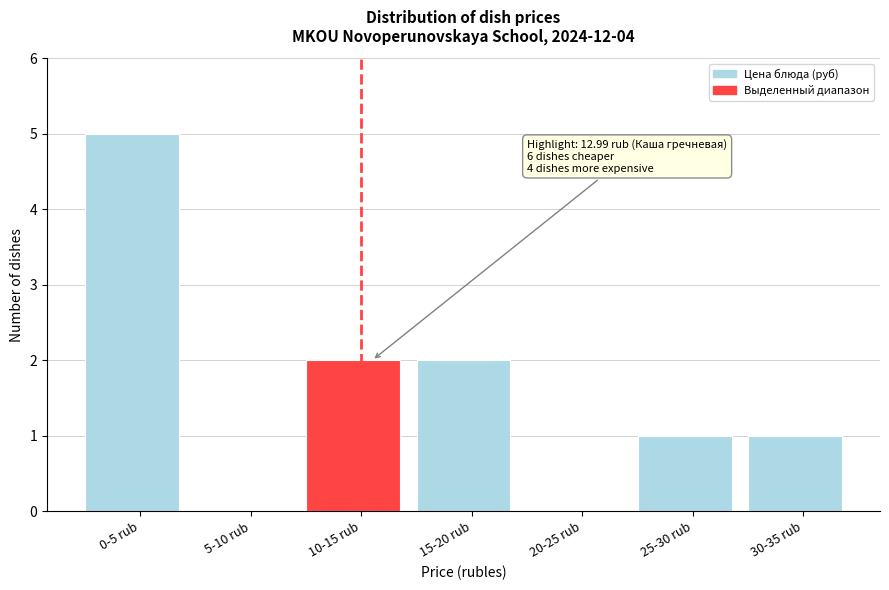

Reading left to right, what are all the values shown in this chart?

0-5 rub=5	5-10 rub=0	10-15 rub=2	15-20 rub=2	20-25 rub=0	25-30 rub=1	30-35 rub=1